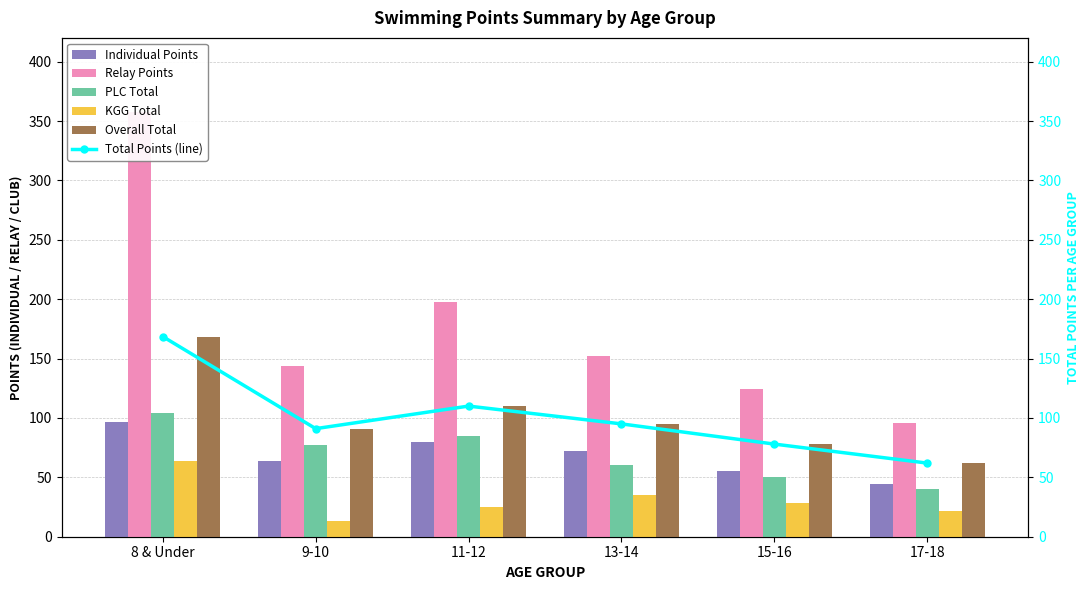

Read the PLC Total value at 17-18.

40.0